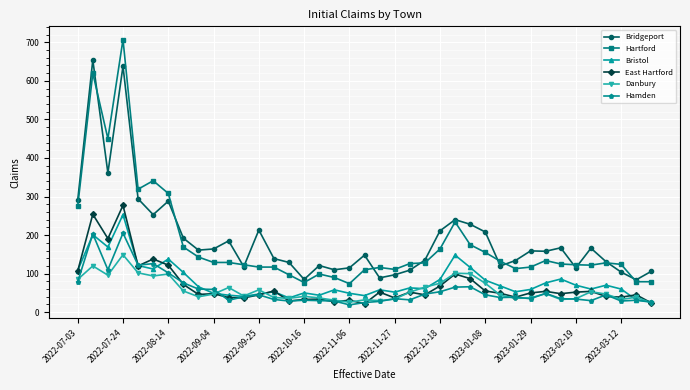

Which series has the widest spread of values?

Hartford